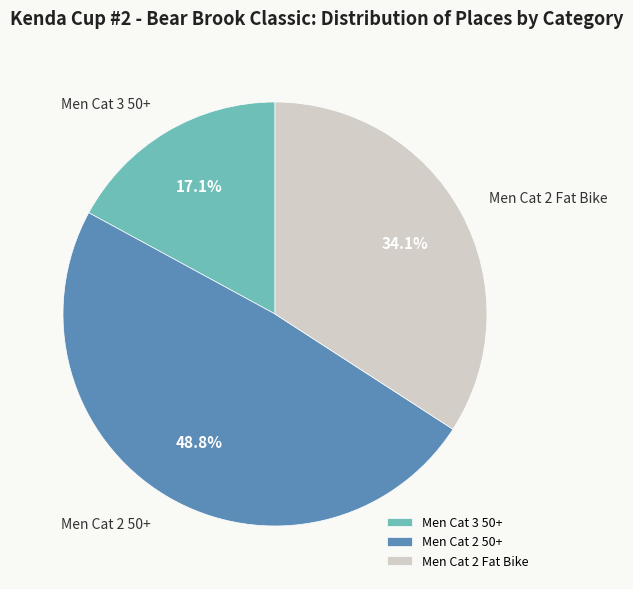

Does Men Cat 3 50+ represent more than half of the total?

No